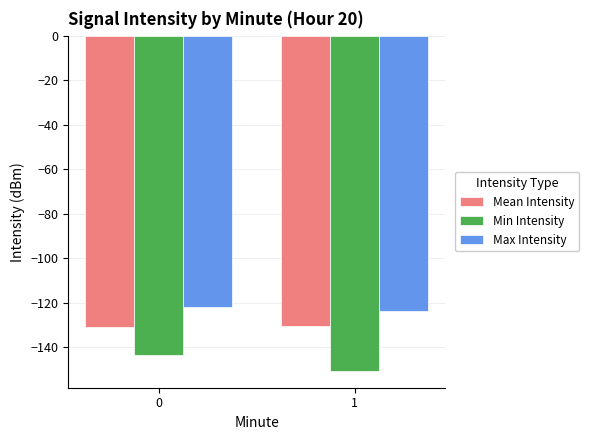

What is the smallest value displayed?

-150.7